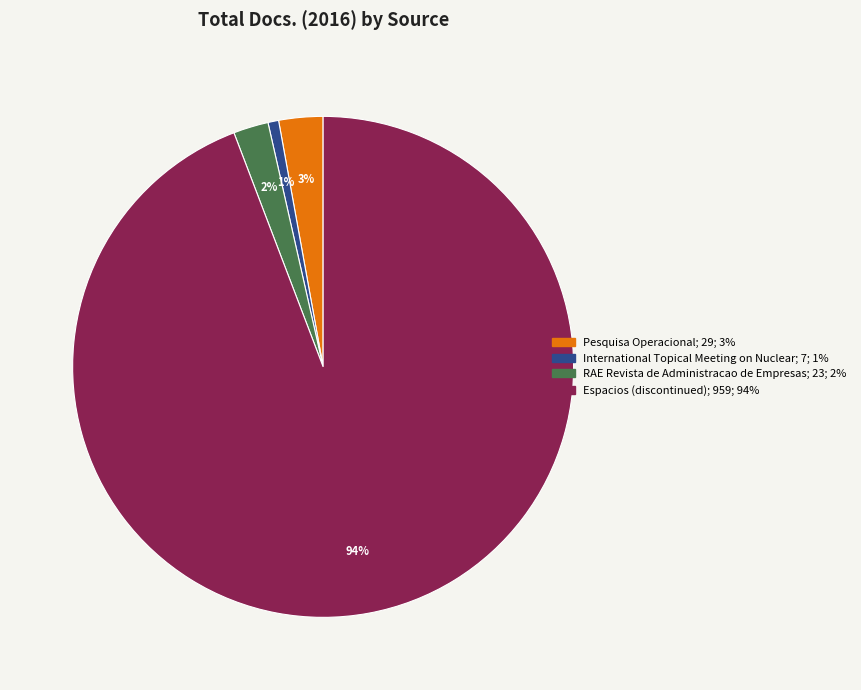

To the nearest percent, what is the combined percentage of Pesquisa Operacional and RAE Revista de Administracao de Empresas?

5%